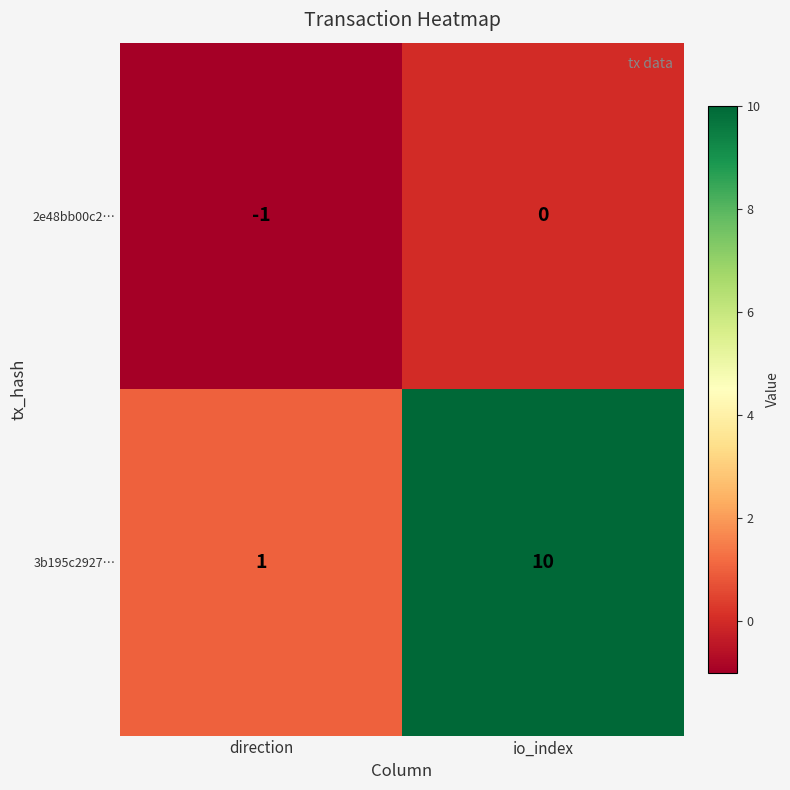

At how many categories does at least one series exceed 4?

1